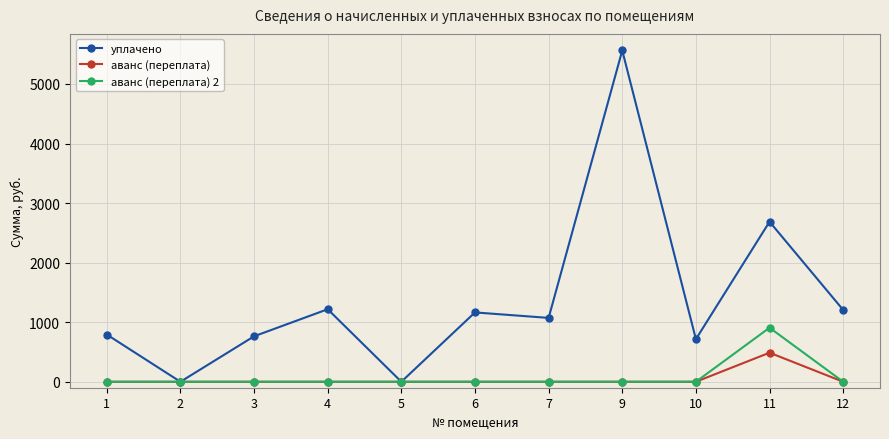

What is the greatest value displayed?

5562.4